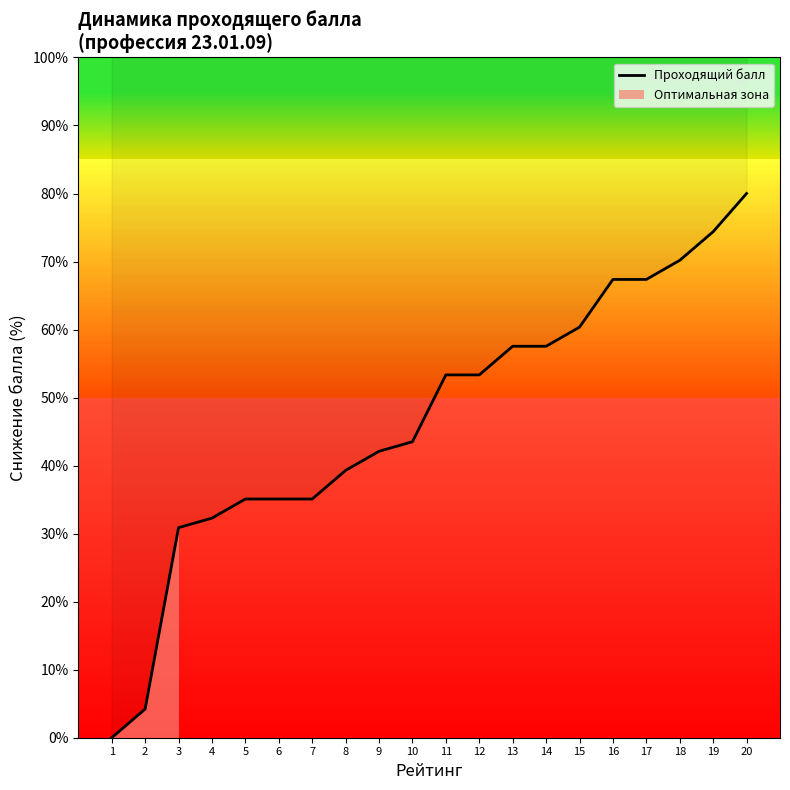

True or false: the data has more than 1 interior local peaks.

False